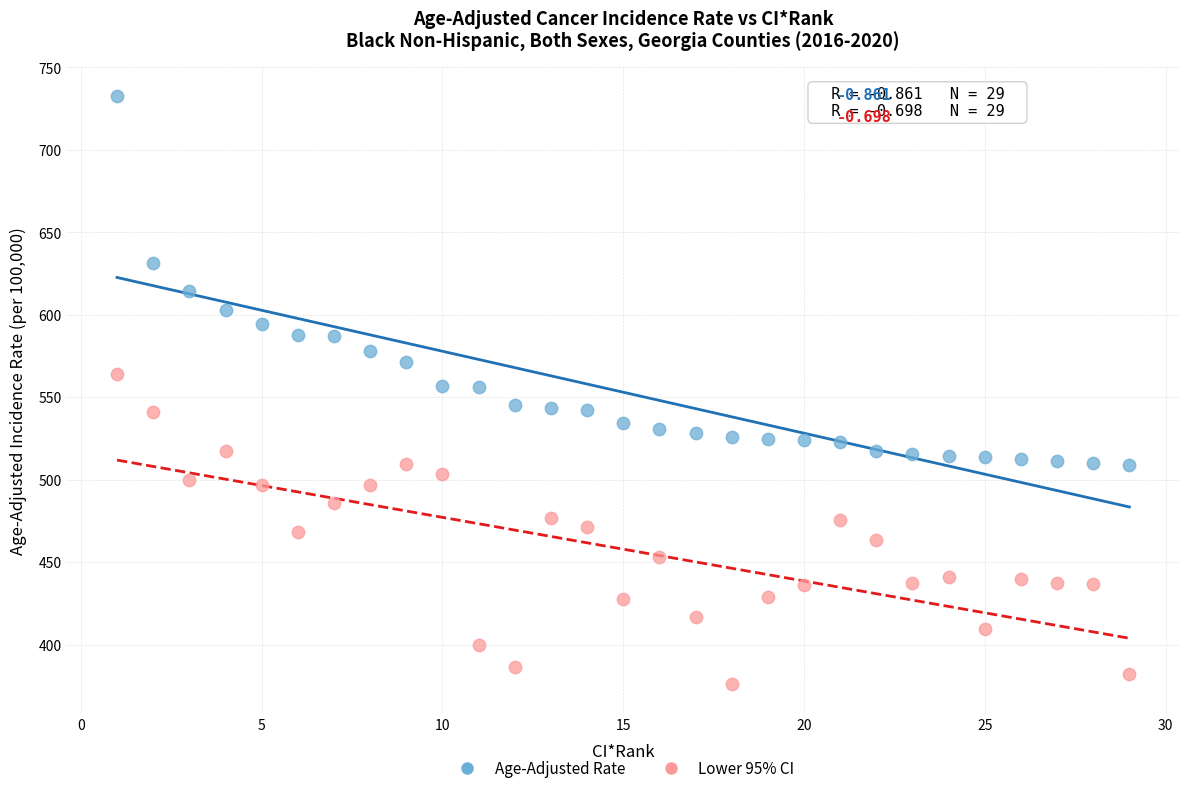

Across all data points, what is the range of X values (max minus min)?

28.0